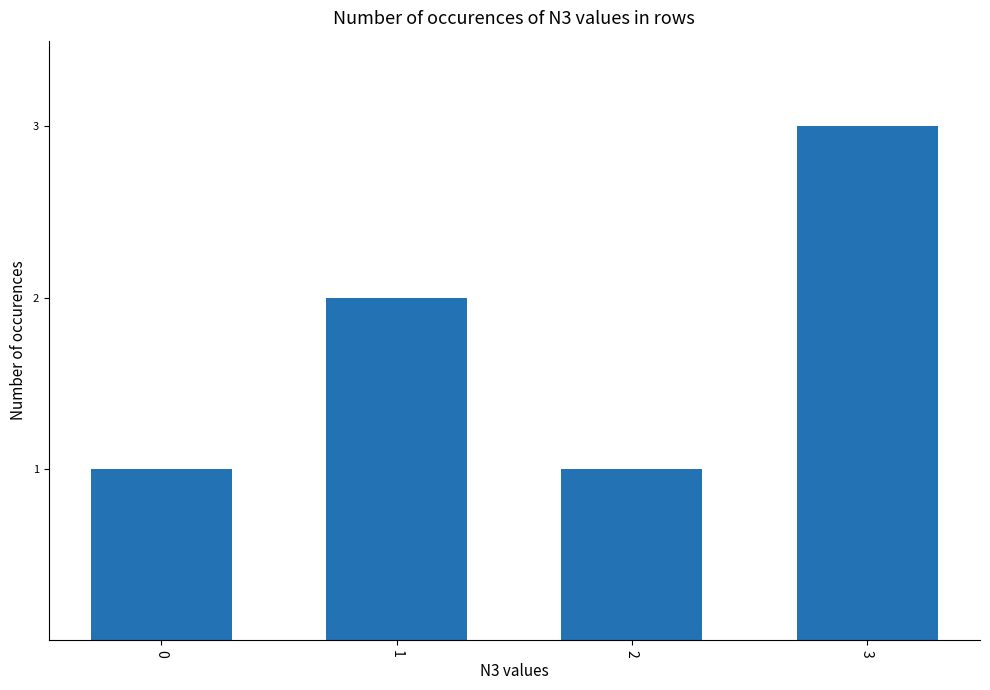

How many values are below 2?

2